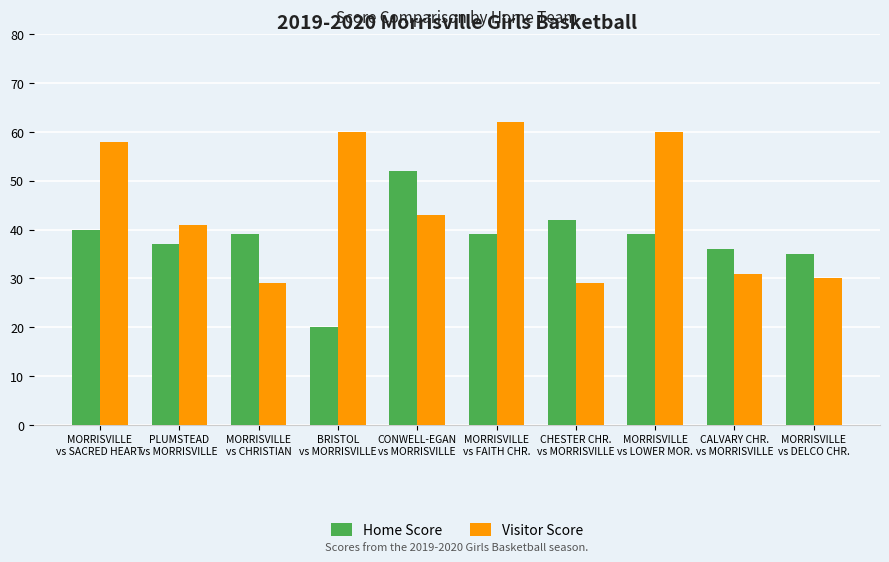

What value does the Visitor Score series have at MORRISVILLE
vs CHRISTIAN?

29